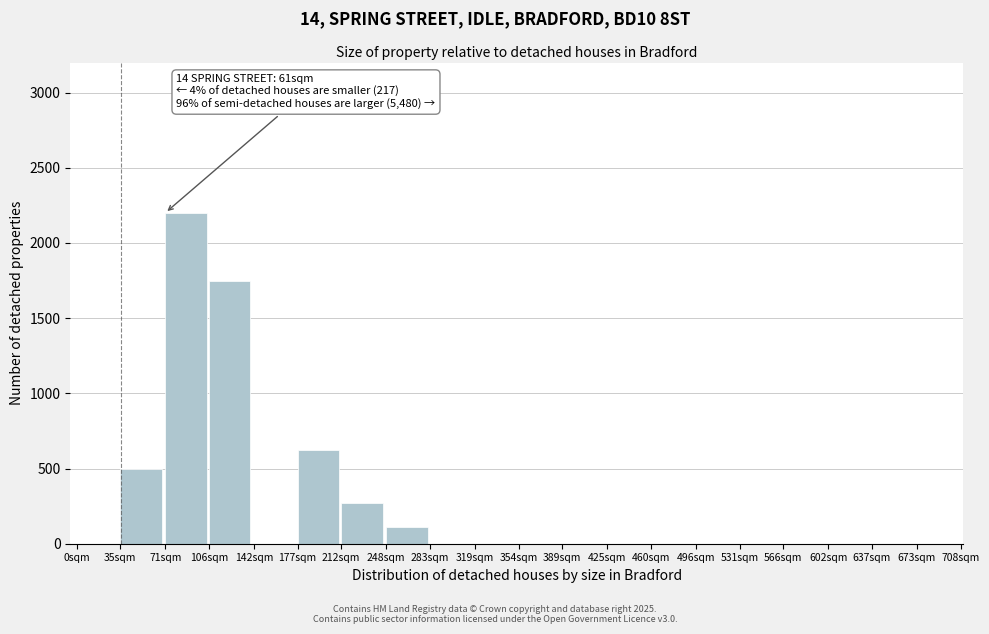

Reading right to left, list all the values displayed in this chart.

673sqm=0	637sqm=0	602sqm=0	566sqm=0	531sqm=0	496sqm=0	460sqm=0	425sqm=0	389sqm=0	354sqm=0	319sqm=0	283sqm=0	248sqm=110	212sqm=270	177sqm=620	142sqm=0	106sqm=1750	71sqm=2200	35sqm=500	0sqm=0